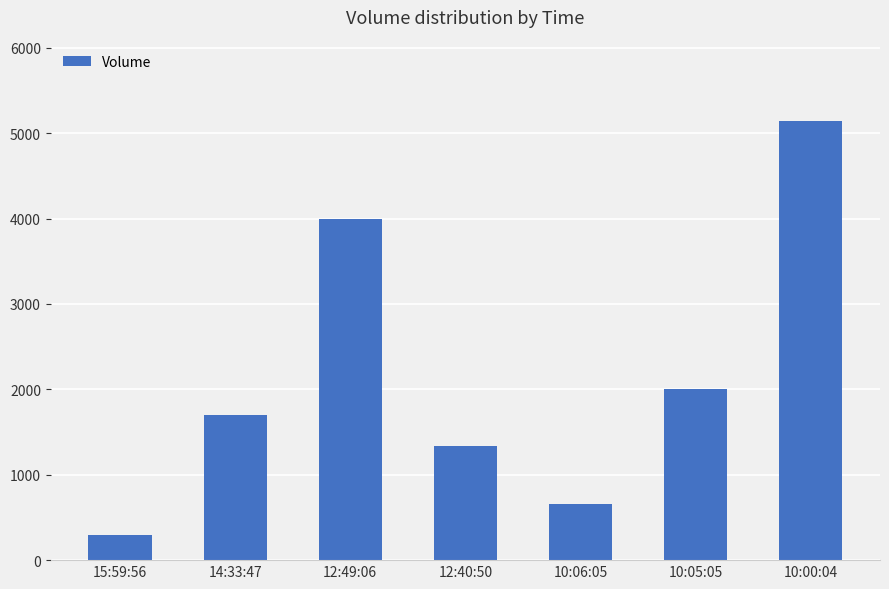

Is it true that the value at 12:40:50 is 878?

False